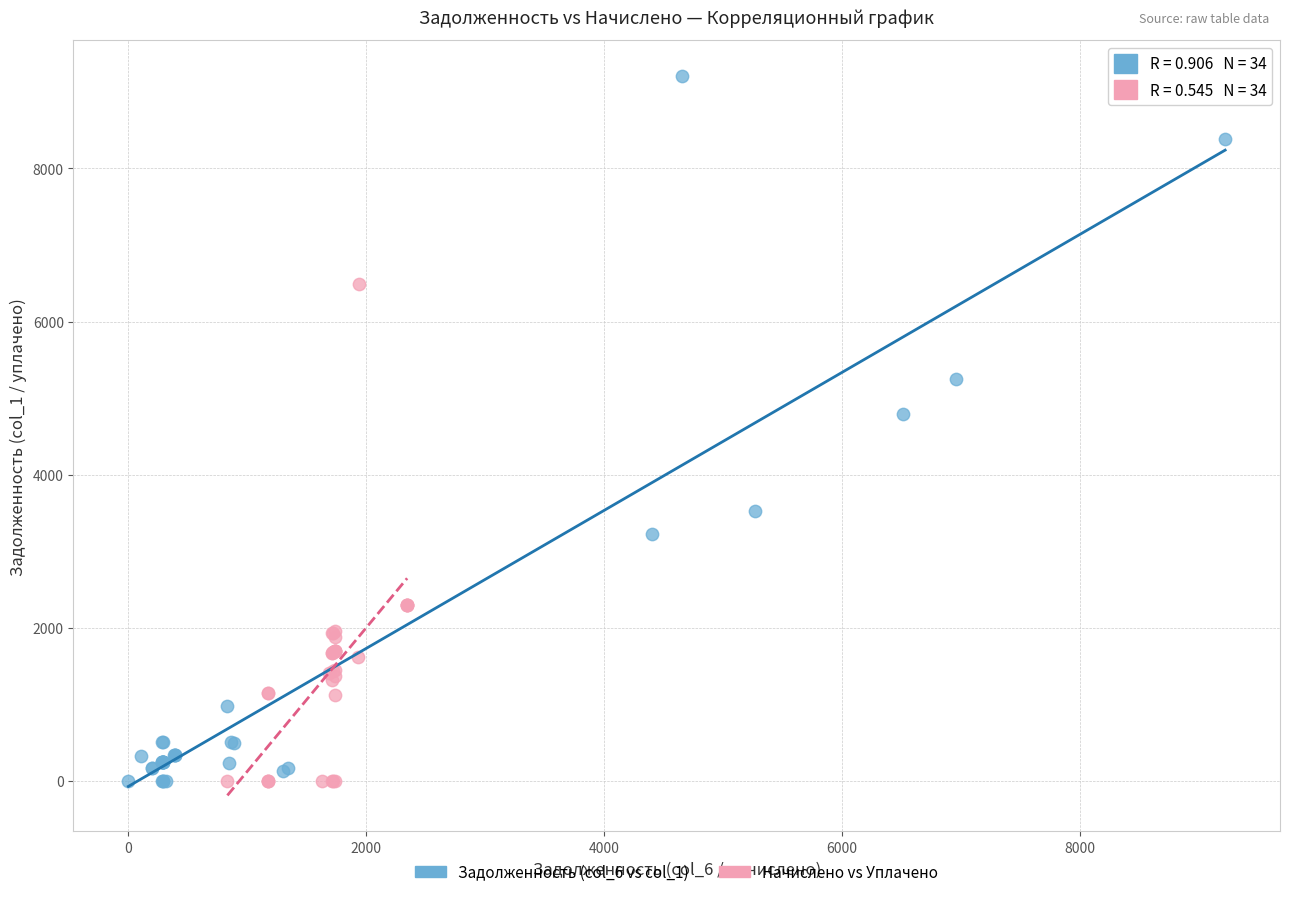

Which series has the widest spread of Y values?

Задолженность (col_6 vs col_1)